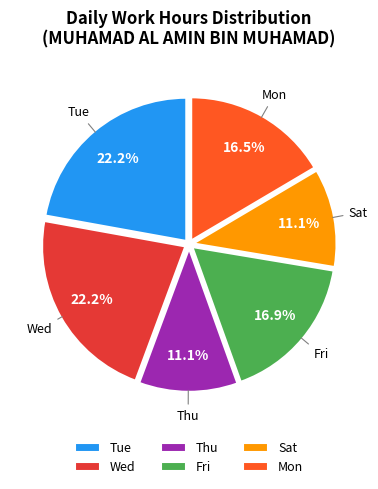

Is Tue the majority of the pie?

No